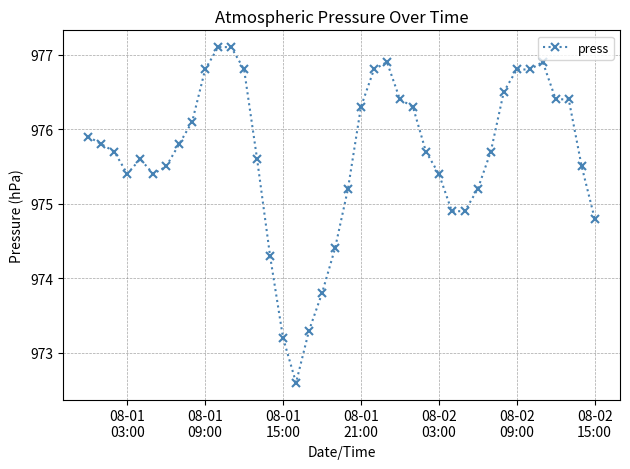

What is the smallest value displayed?

972.6